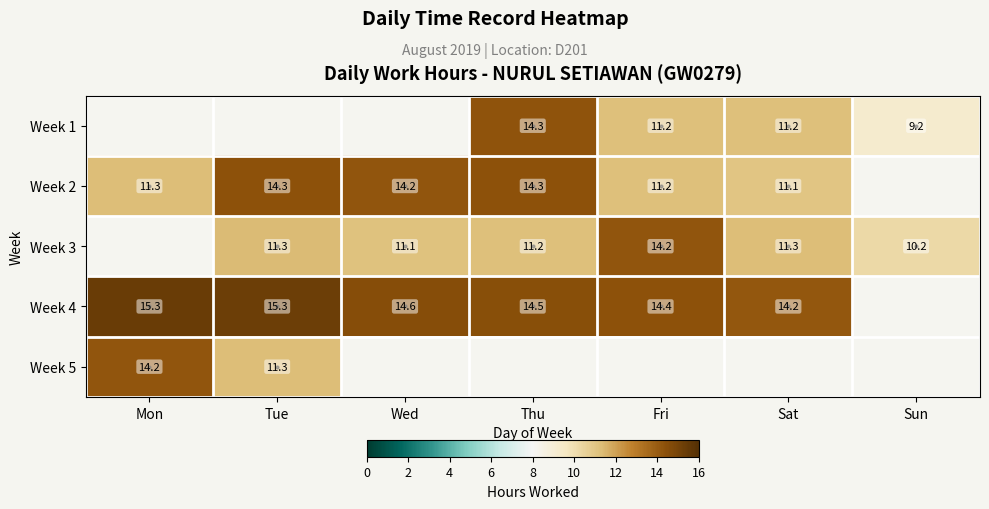

At which category does the chart reach its peak across all series?

Mon